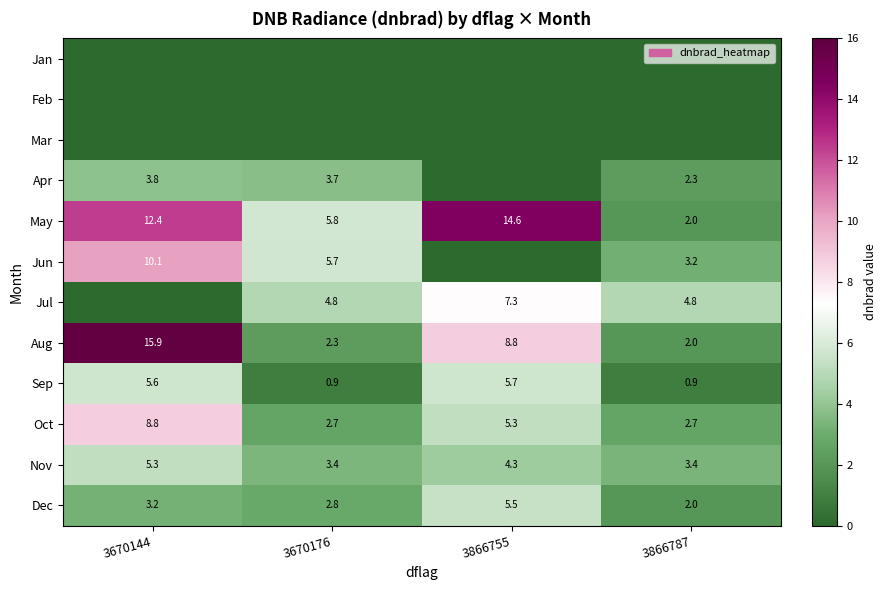

Count the number of data series in this chart.

12